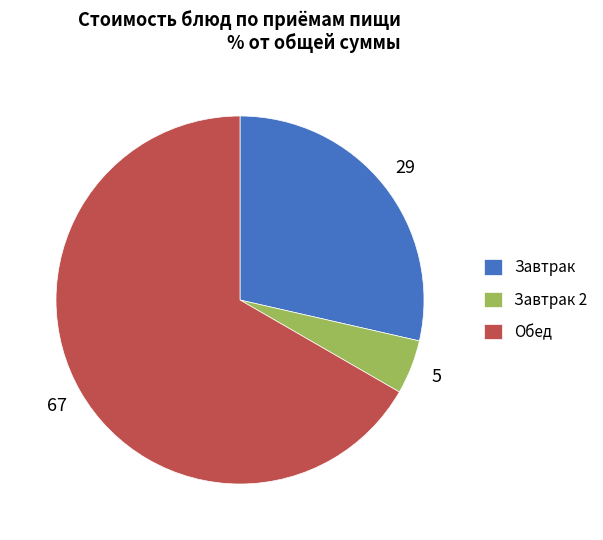

How many segments does this pie chart have?

3